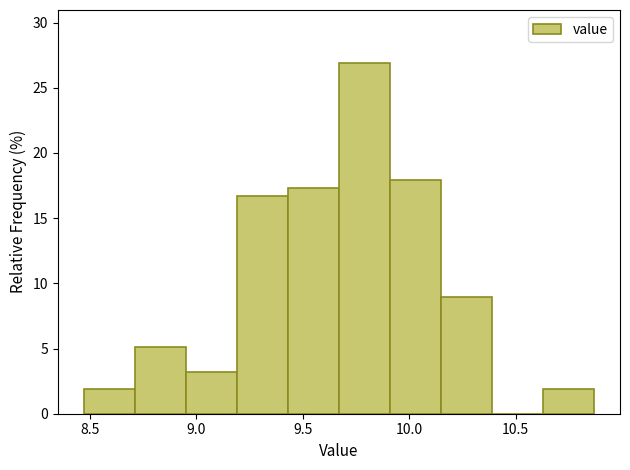

Reading left to right, list every bar in this chart as the range it spans on the x-axis followed by its height. Neither the bar edges nor the heights are printed on the chart, so give them approximately, as read against the axes.

8.47 to 8.71: 2.0
8.71 to 8.95: 5.0
8.95 to 9.19: 3.0
9.19 to 9.43: 16.5
9.43 to 9.67: 17.5
9.67 to 9.91: 27.0
9.91 to 10.15: 18.0
10.15 to 10.39: 9.0
10.39 to 10.63: 0
10.63 to 10.87: 2.0